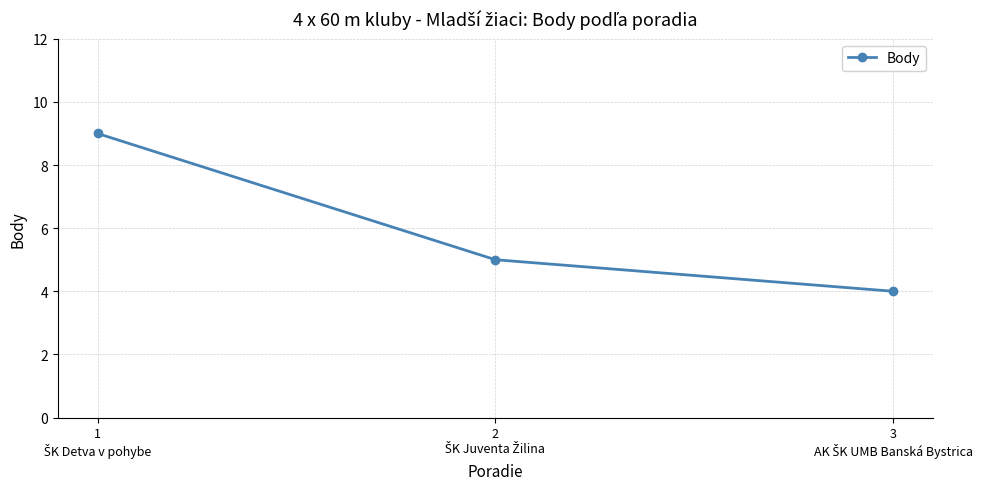

What is the sum of all values?

18